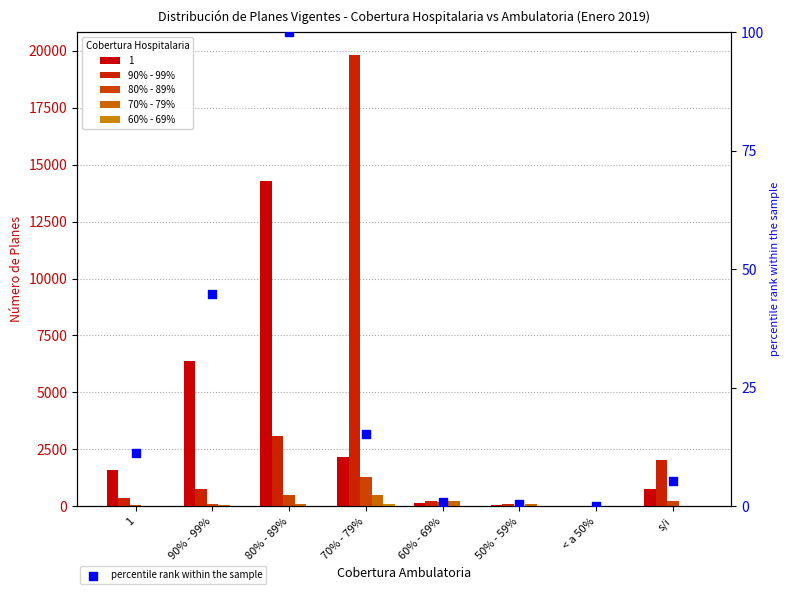

Which series has the largest total across all categories?

90% - 99%